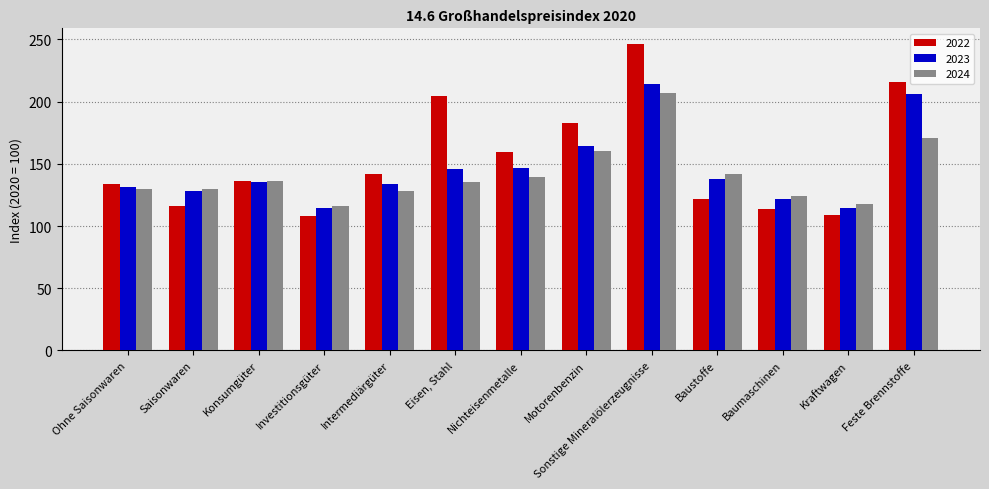

Is the value of 2024 at Feste Brennstoffe greater than the value of 2023 at Saisonwaren?

Yes